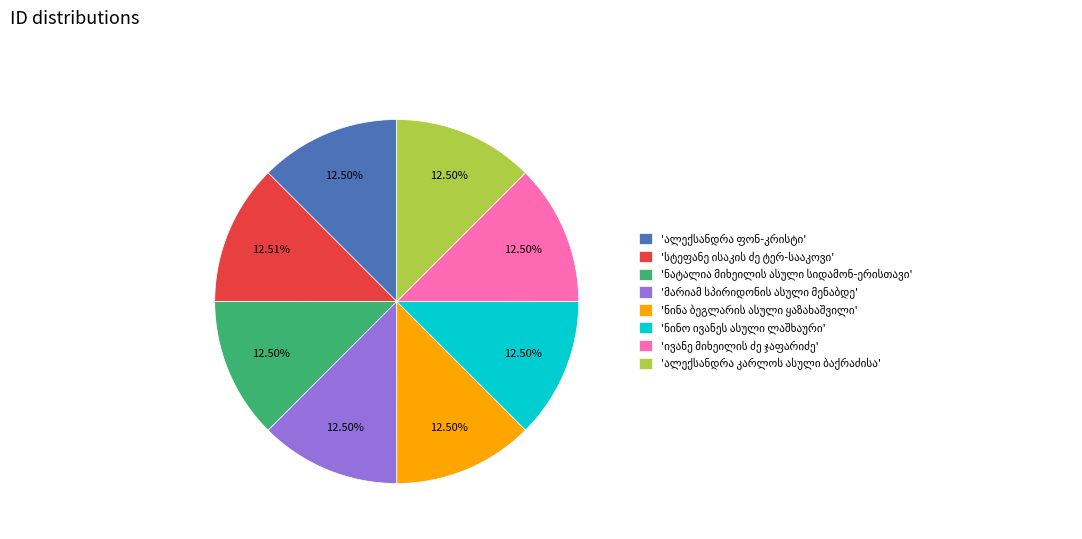

Is there any slice that represents more than half of the pie?

No